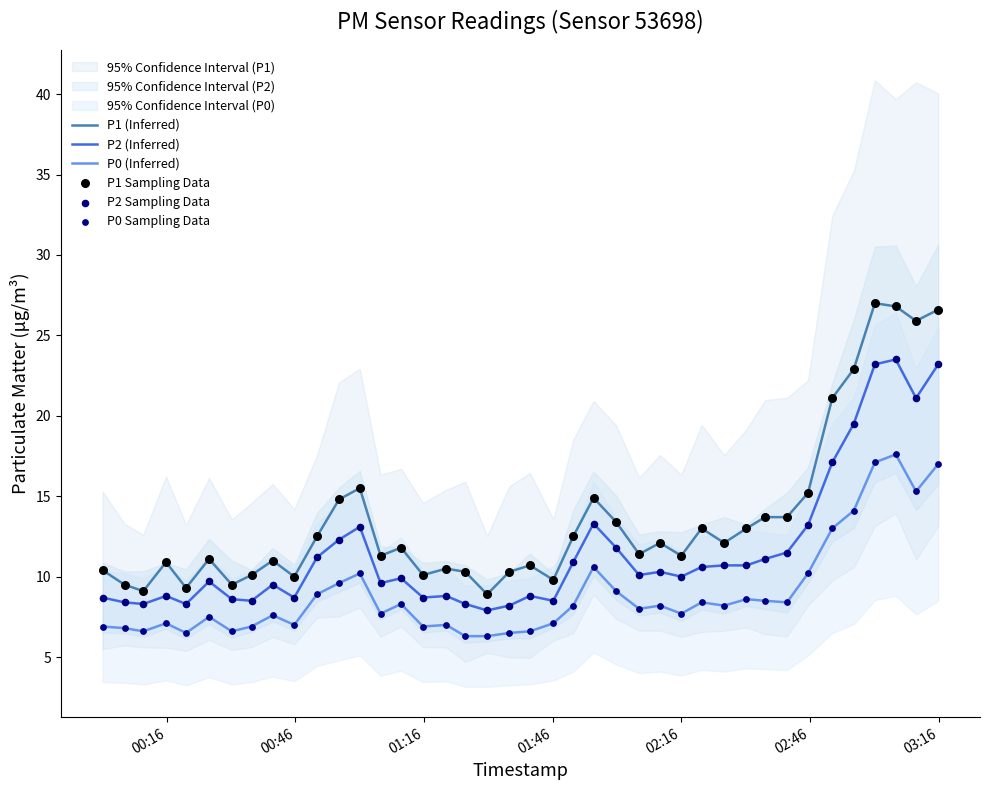

True or false: P0 (Inferred) and P1 (Inferred) cross at least once.

False